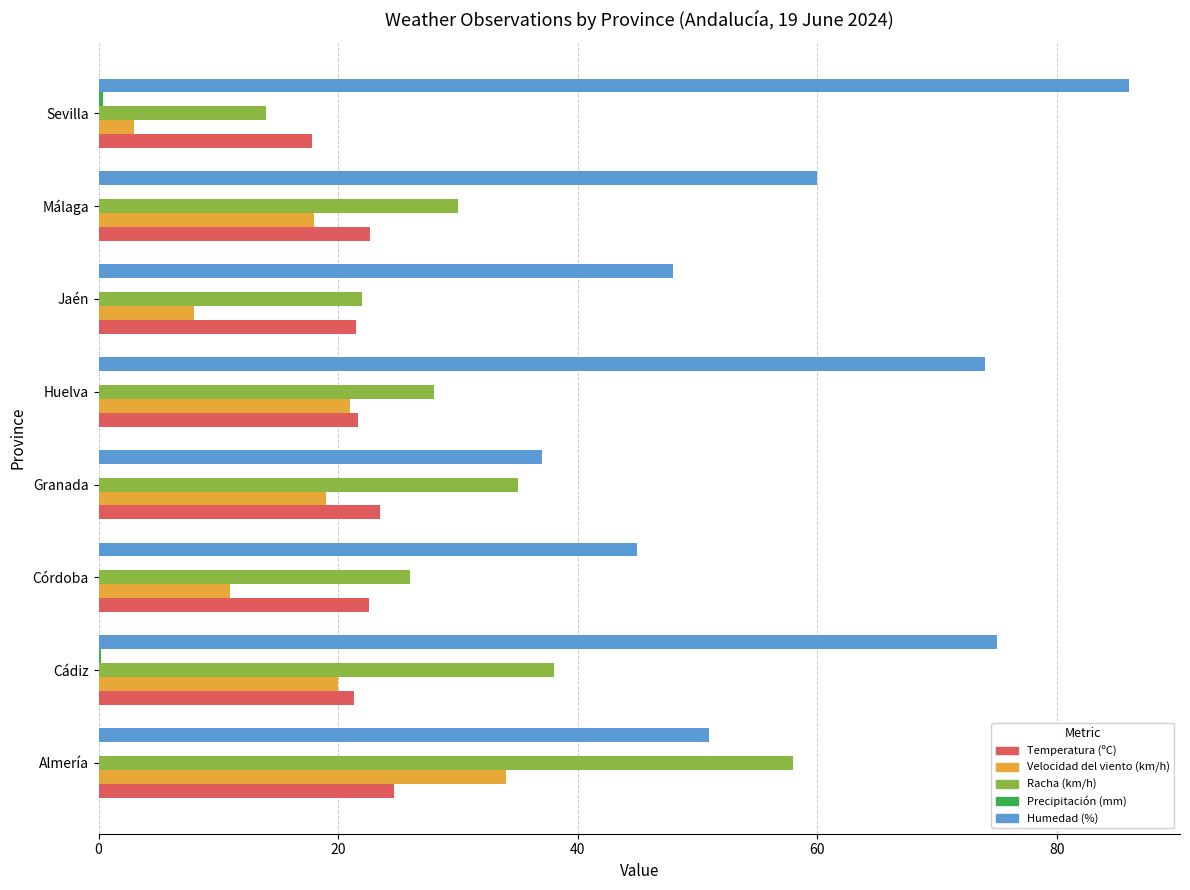

Count the number of data series in this chart.

5